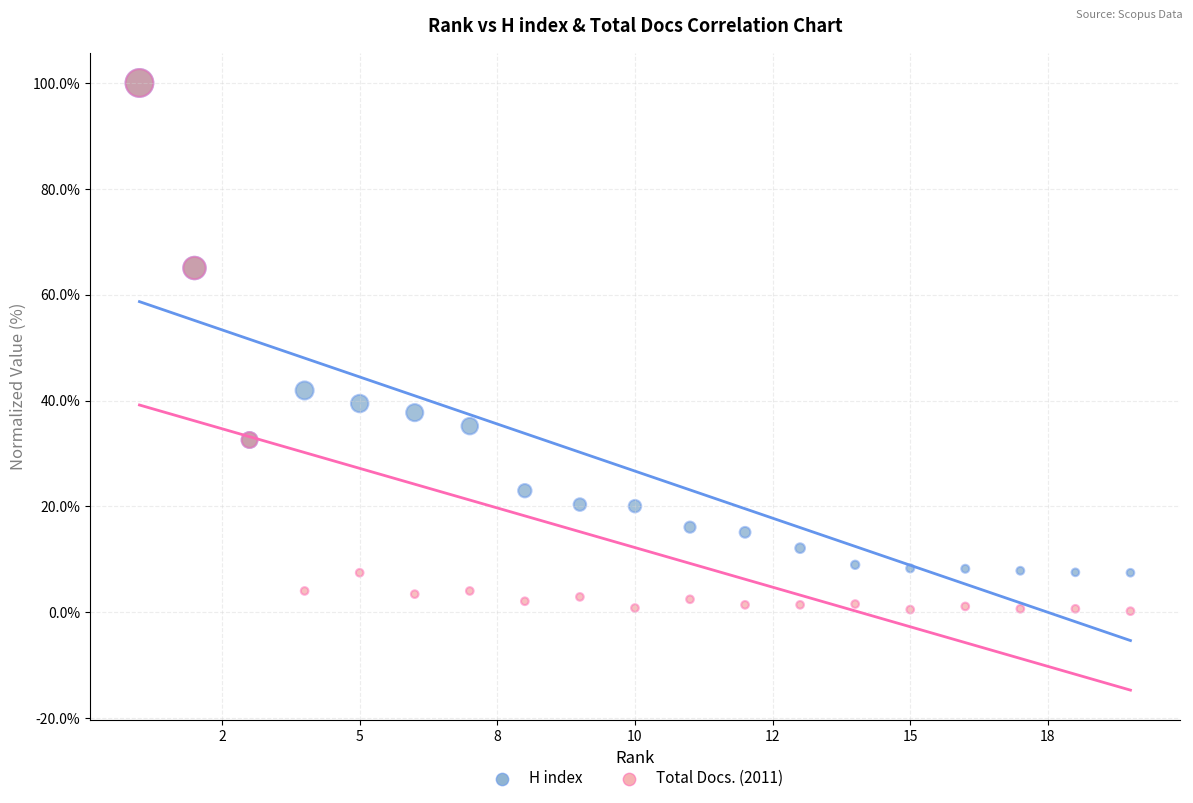

Which series has the largest Y range (max minus min)?

Total Docs. (2011)